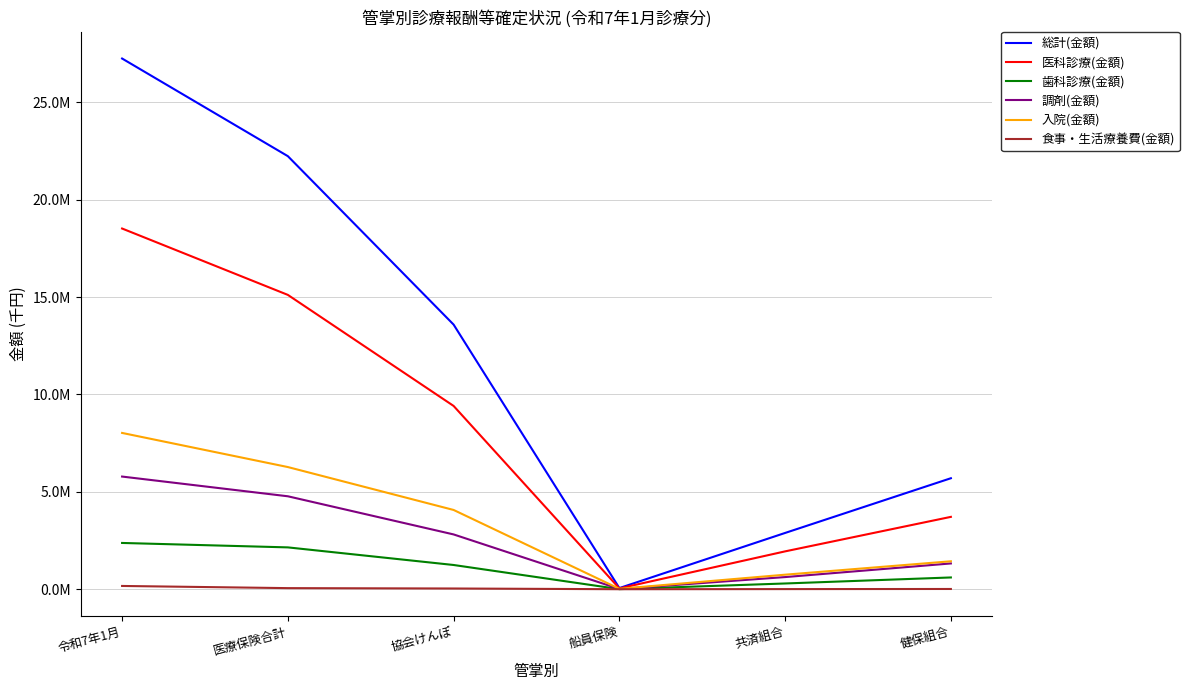

What is the value of the 入院(金額) point at the 4th from the left?

21444.2